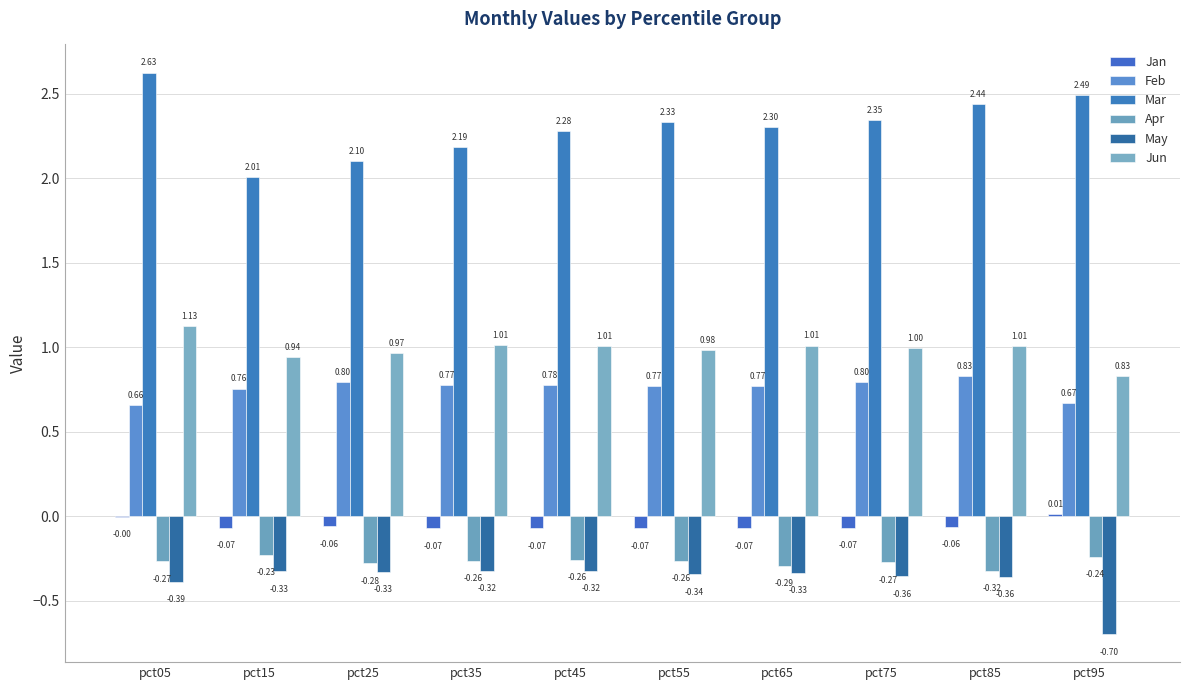

Reading left to right, list all the values displayed in this chart.

Jan: pct05=-0.0	pct15=-0.1	pct25=-0.1	pct35=-0.1	pct45=-0.1	pct55=-0.1	pct65=-0.1	pct75=-0.1	pct85=-0.1	pct95=0.0
Feb: pct05=0.7	pct15=0.8	pct25=0.8	pct35=0.8	pct45=0.8	pct55=0.8	pct65=0.8	pct75=0.8	pct85=0.8	pct95=0.7
Mar: pct05=2.6	pct15=2.0	pct25=2.1	pct35=2.2	pct45=2.3	pct55=2.3	pct65=2.3	pct75=2.3	pct85=2.4	pct95=2.5
Apr: pct05=-0.3	pct15=-0.2	pct25=-0.3	pct35=-0.3	pct45=-0.3	pct55=-0.3	pct65=-0.3	pct75=-0.3	pct85=-0.3	pct95=-0.2
May: pct05=-0.4	pct15=-0.3	pct25=-0.3	pct35=-0.3	pct45=-0.3	pct55=-0.3	pct65=-0.3	pct75=-0.4	pct85=-0.4	pct95=-0.7
Jun: pct05=1.1	pct15=0.9	pct25=1.0	pct35=1.0	pct45=1.0	pct55=1.0	pct65=1.0	pct75=1.0	pct85=1.0	pct95=0.8